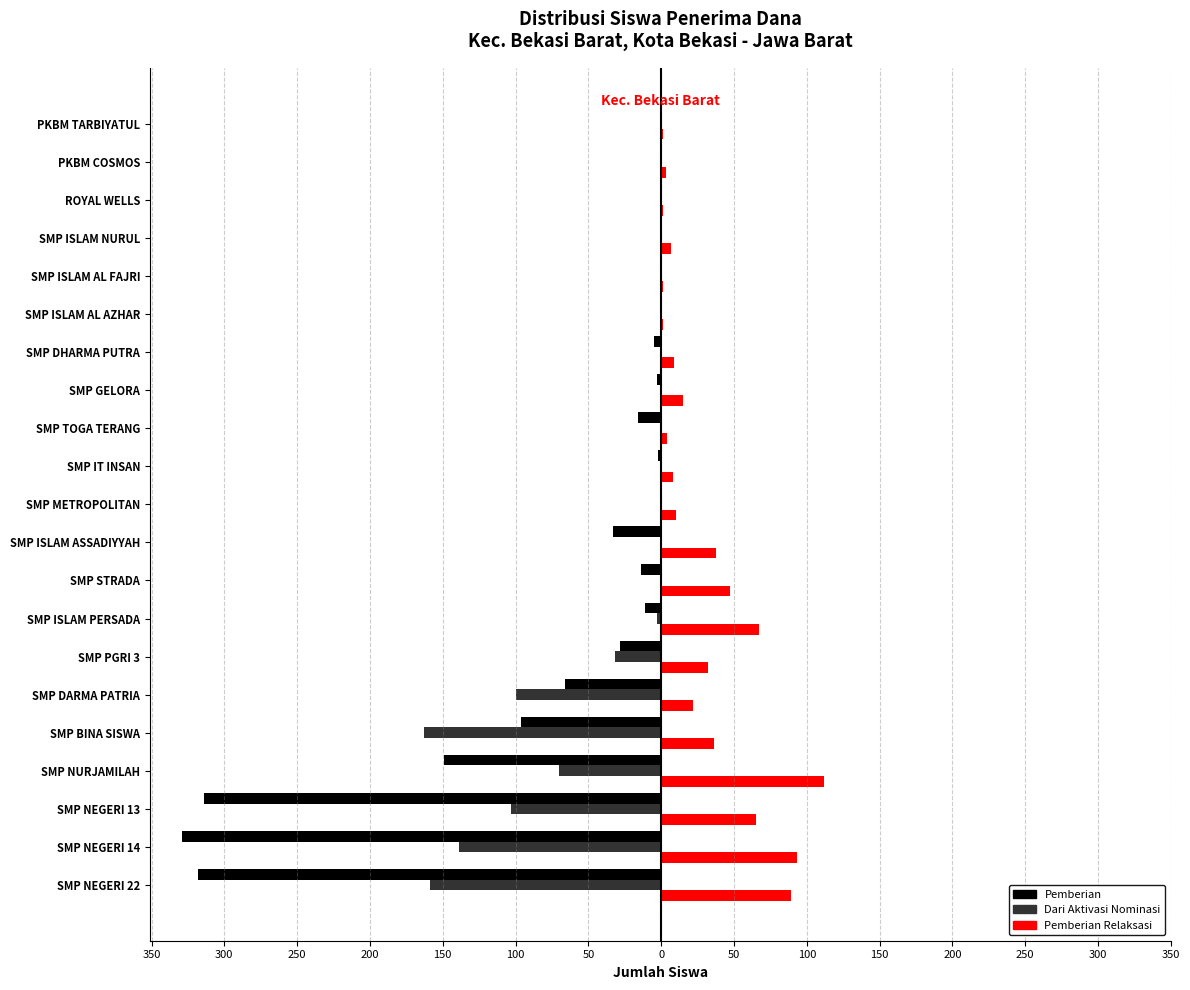

What is the difference between the maximum and minimum values in the Dari Aktivasi Nominasi series?

163